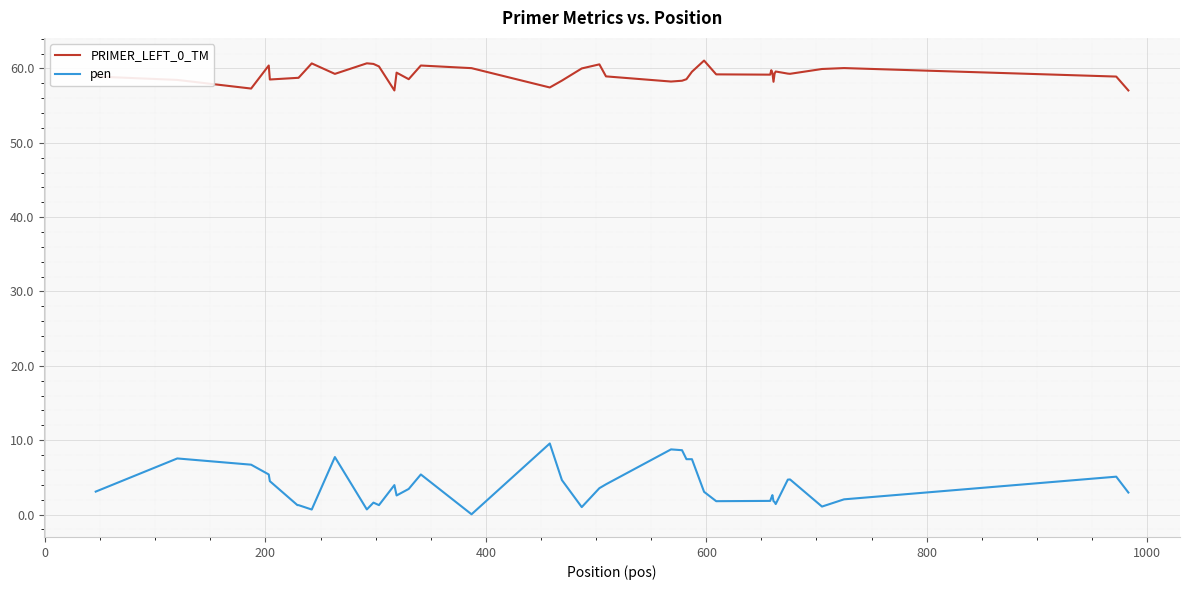

Which series has the widest spread of values?

pen